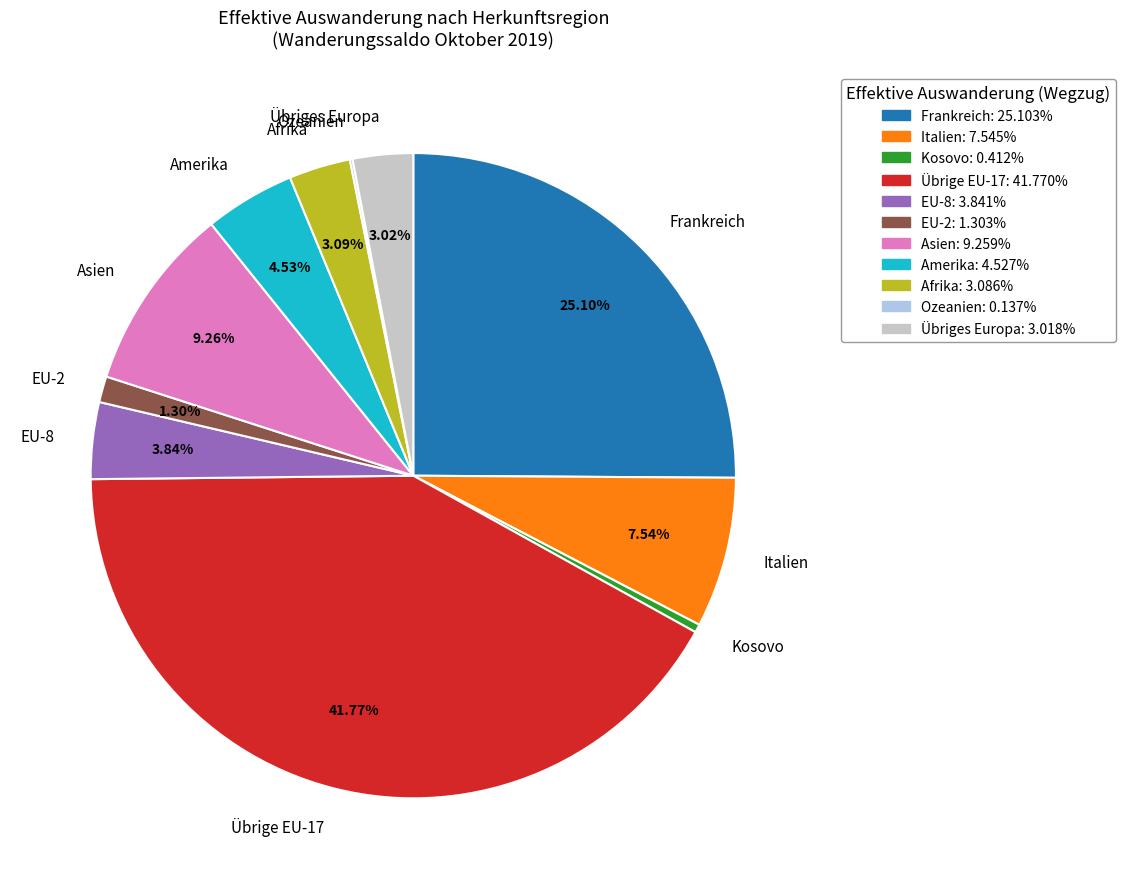

What percentage is the EU-8 slice, to the nearest percent?

4%